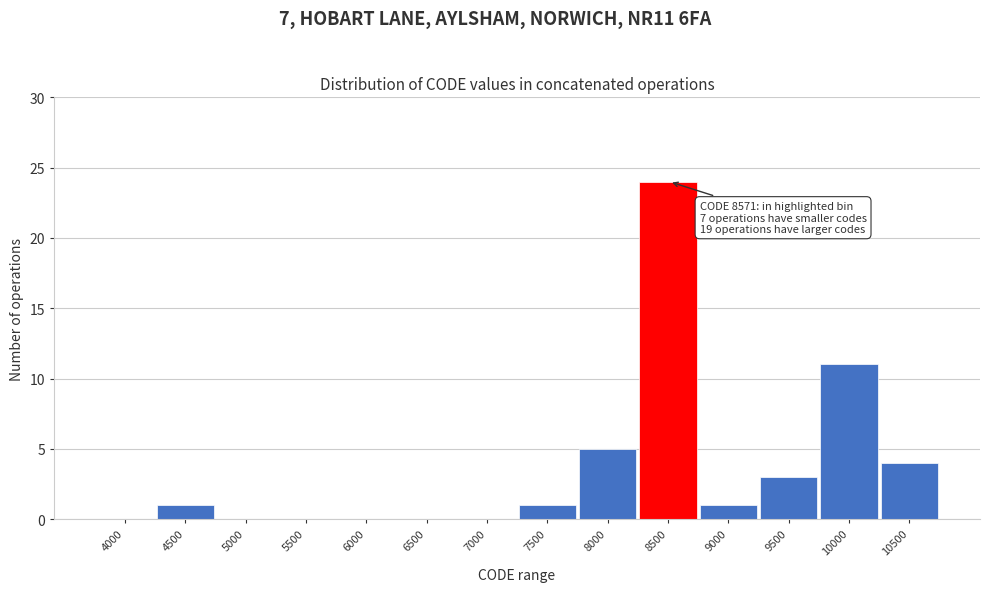

Reading left to right, extract all data points from this chart.

4000=0	4500=1	5000=0	5500=0	6000=0	6500=0	7000=0	7500=1	8000=5	8500=24	9000=1	9500=3	10000=11	10500=4